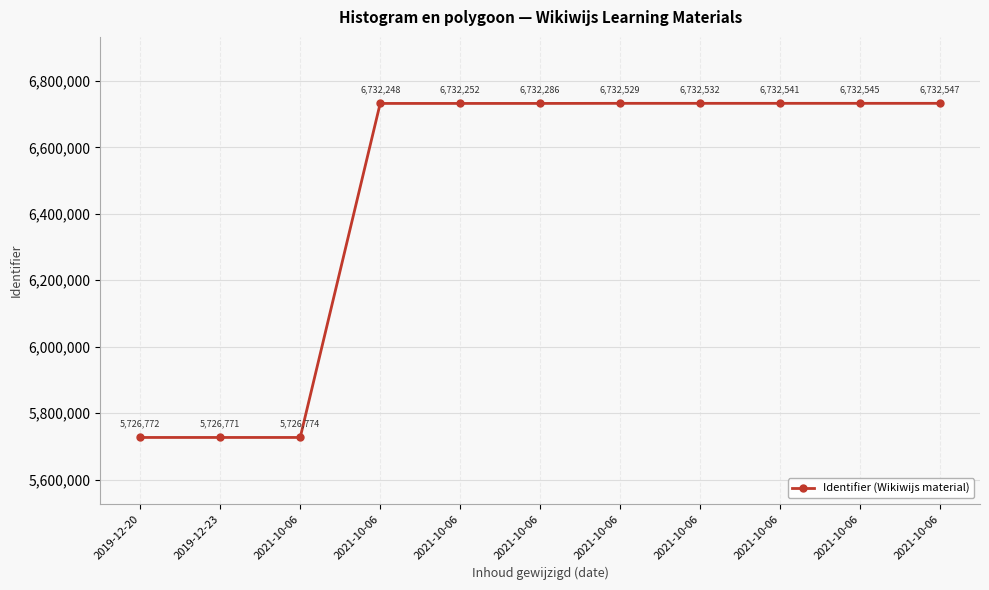

Does the chart have visible grid lines?

Yes